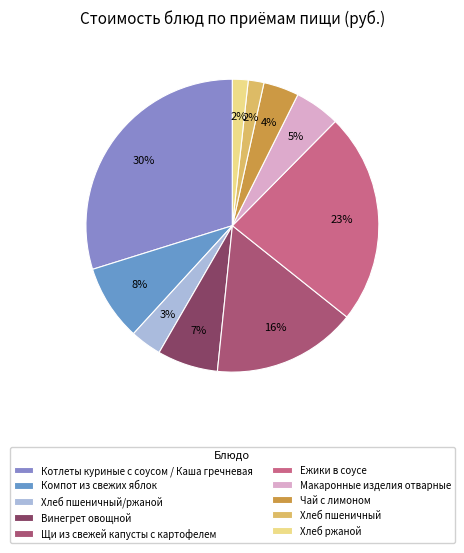

To the nearest percent, what percentage of the pie is Винегрет овощной?

7%